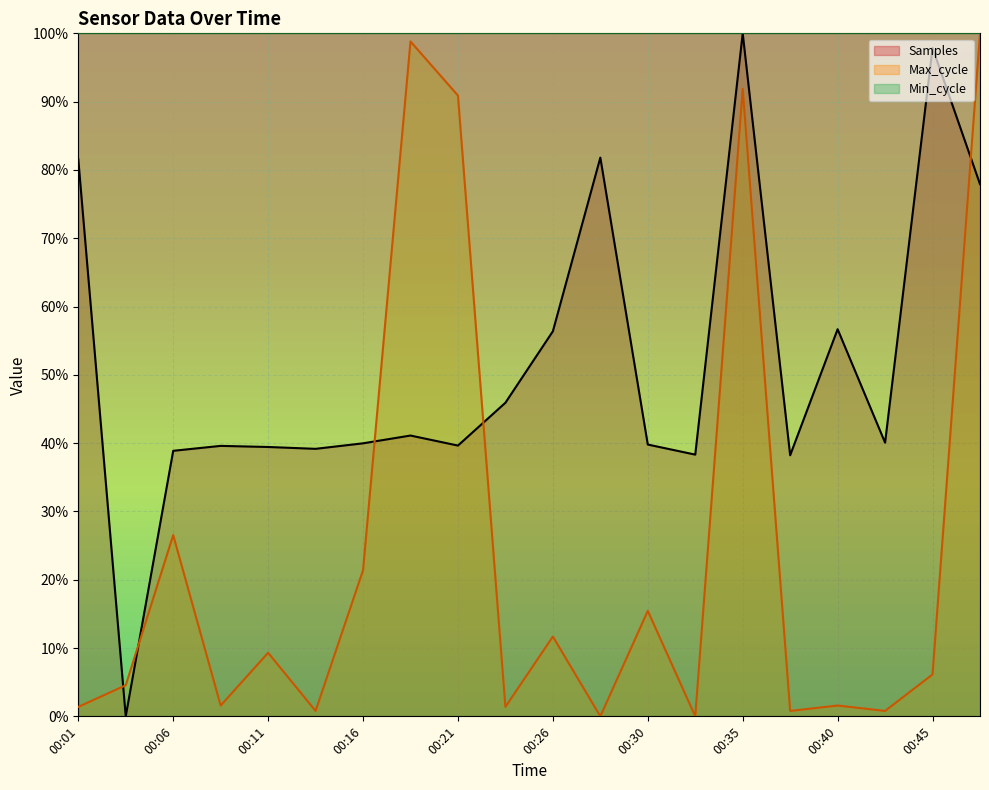

What is the total value across all series at 00:11?

0.5